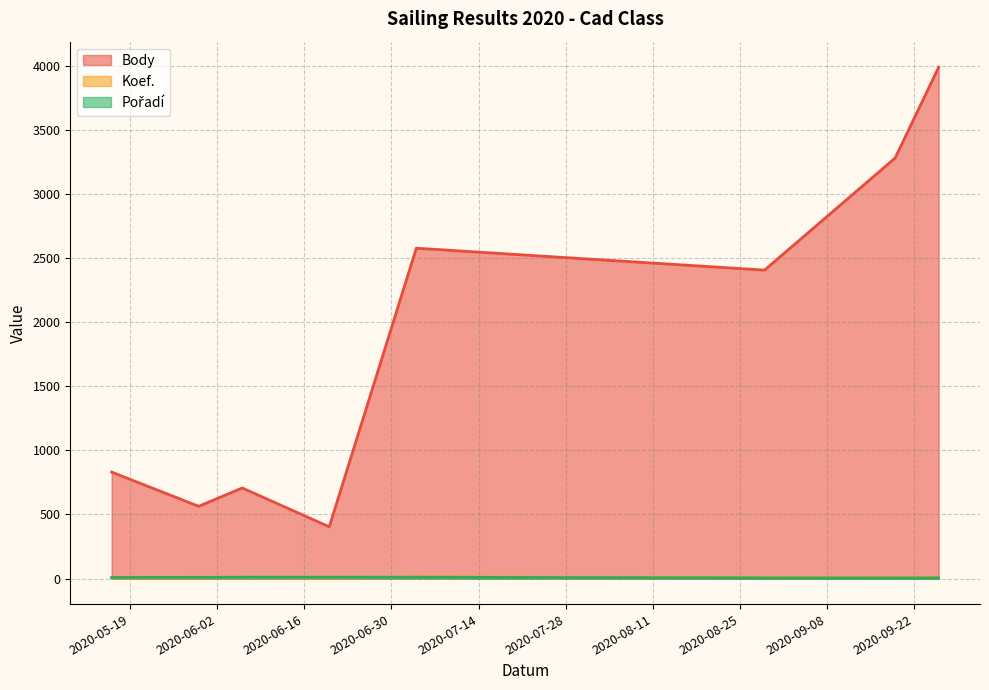

In Body, how many points are lower than both neighbors (excluding endpoints)?

3